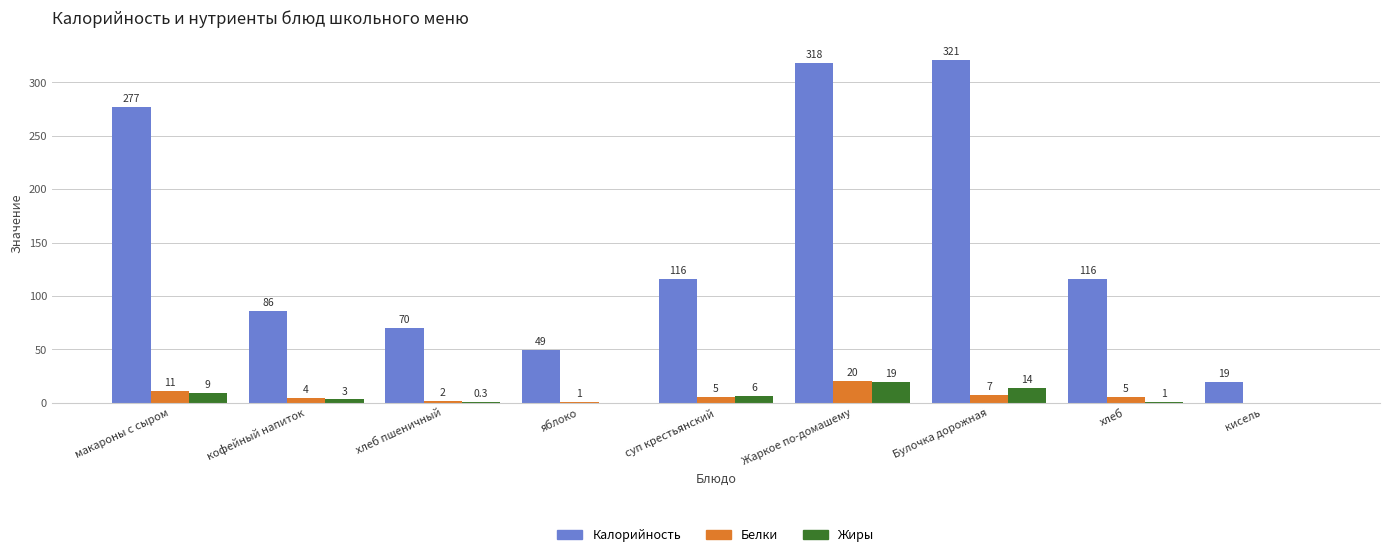

Reading left to right, transcribe all the data shown in this chart.

Калорийность: 277.0	86.0	70.0	49.0	116.0	318.0	321.0	116.0	19.0
Белки: 11.0	4.0	2.0	1.0	5.0	20.0	7.0	5.0	0.0
Жиры: 9.0	3.0	0.3	0.0	6.0	19.0	14.0	1.0	0.0